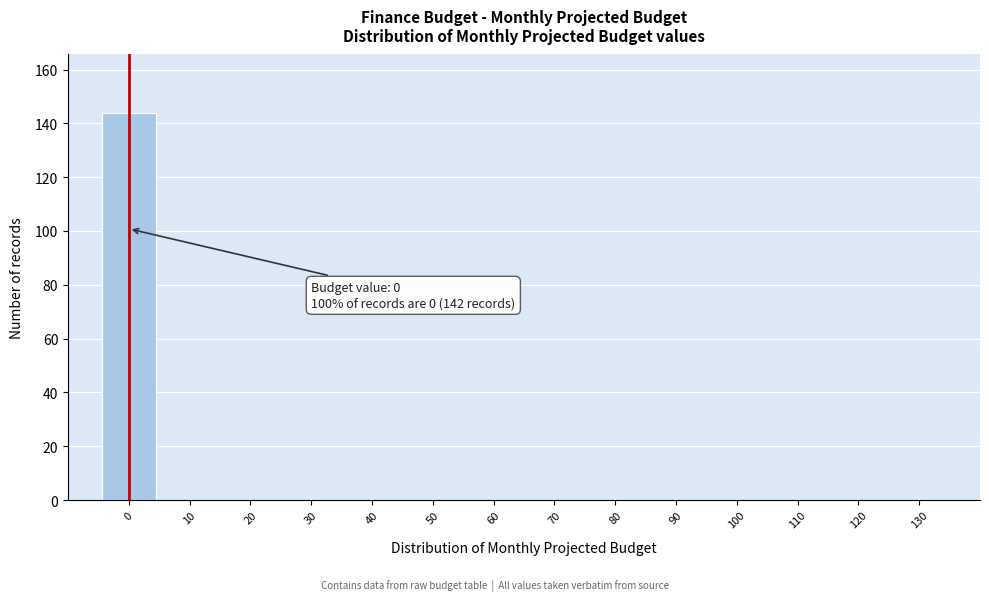

Reading right to left, what are all the values shown in this chart?

130=0	120=0	110=0	100=0	90=0	80=0	70=0	60=0	50=0	40=0	30=0	20=0	10=0	0=144